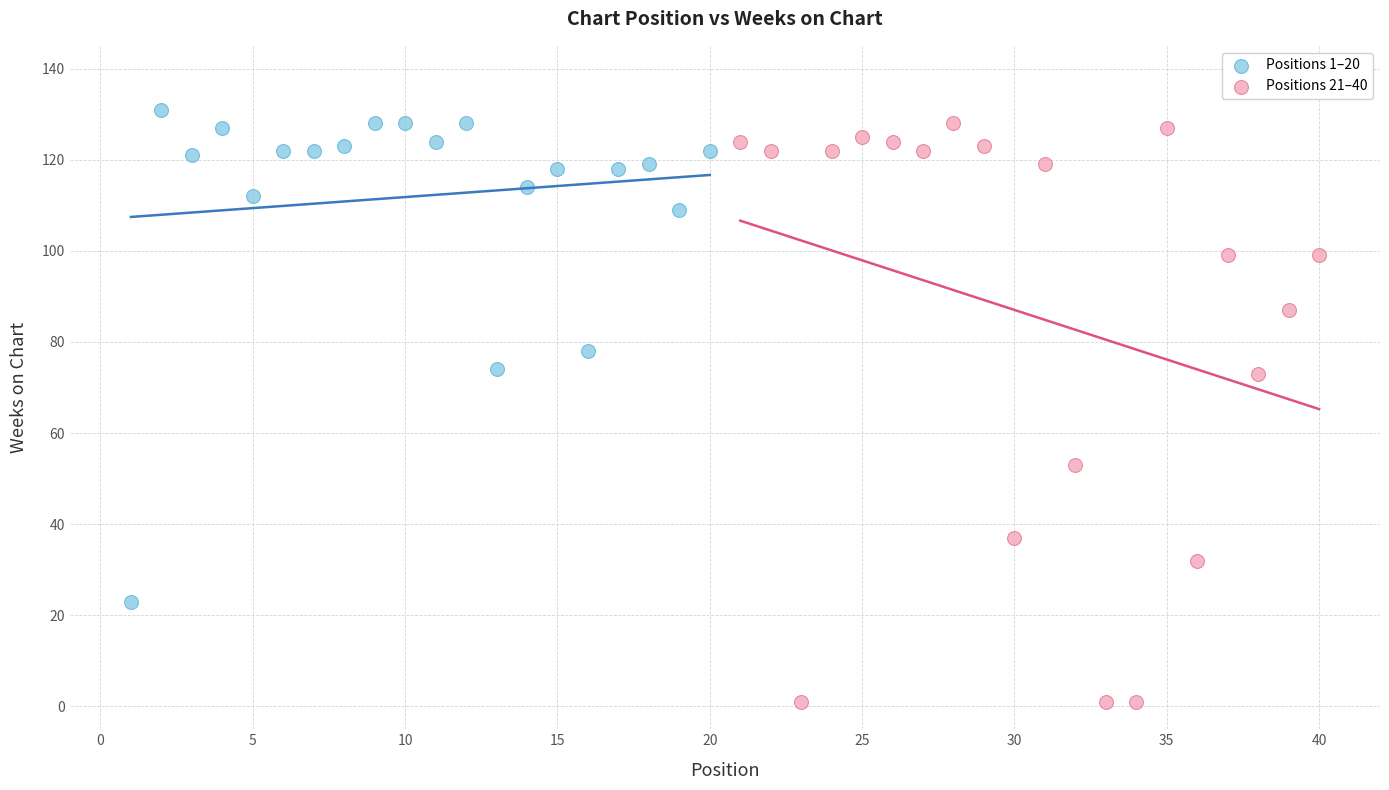

Which series has the widest spread of Y values?

Positions 21–40